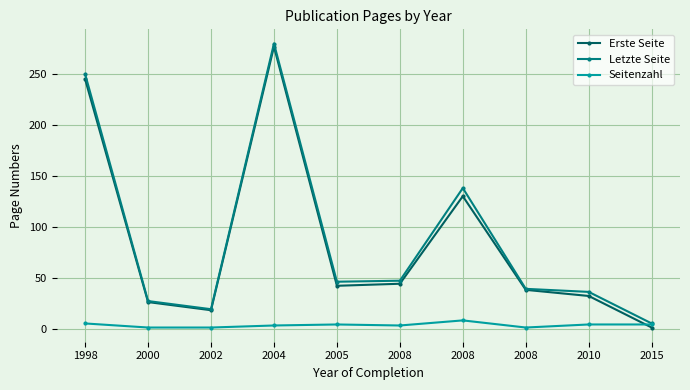

What are all the series names shown in the legend?

Erste Seite, Letzte Seite, Seitenzahl